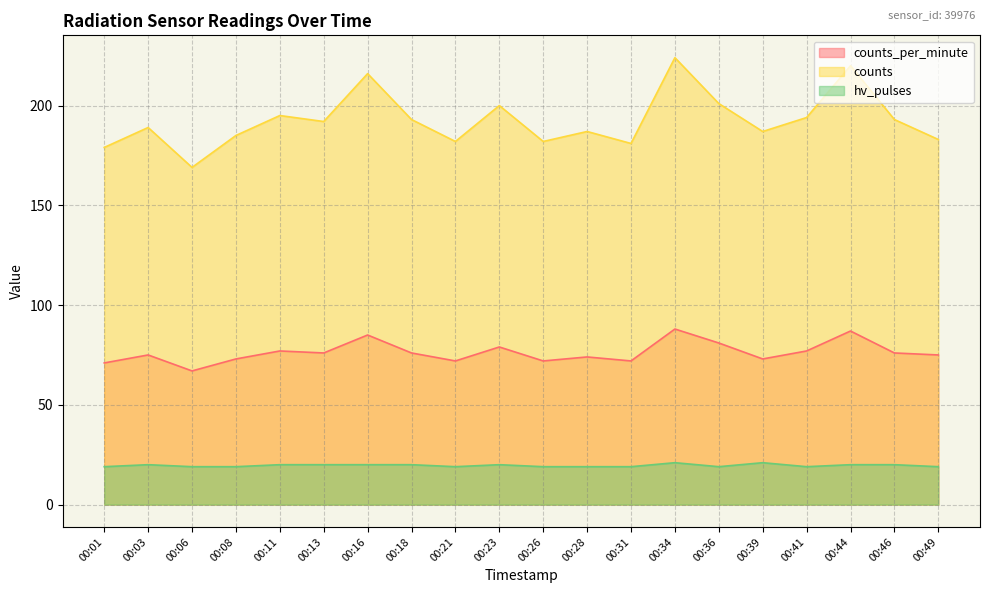

What is the value of the hv_pulses point at the 14th from the left?

21